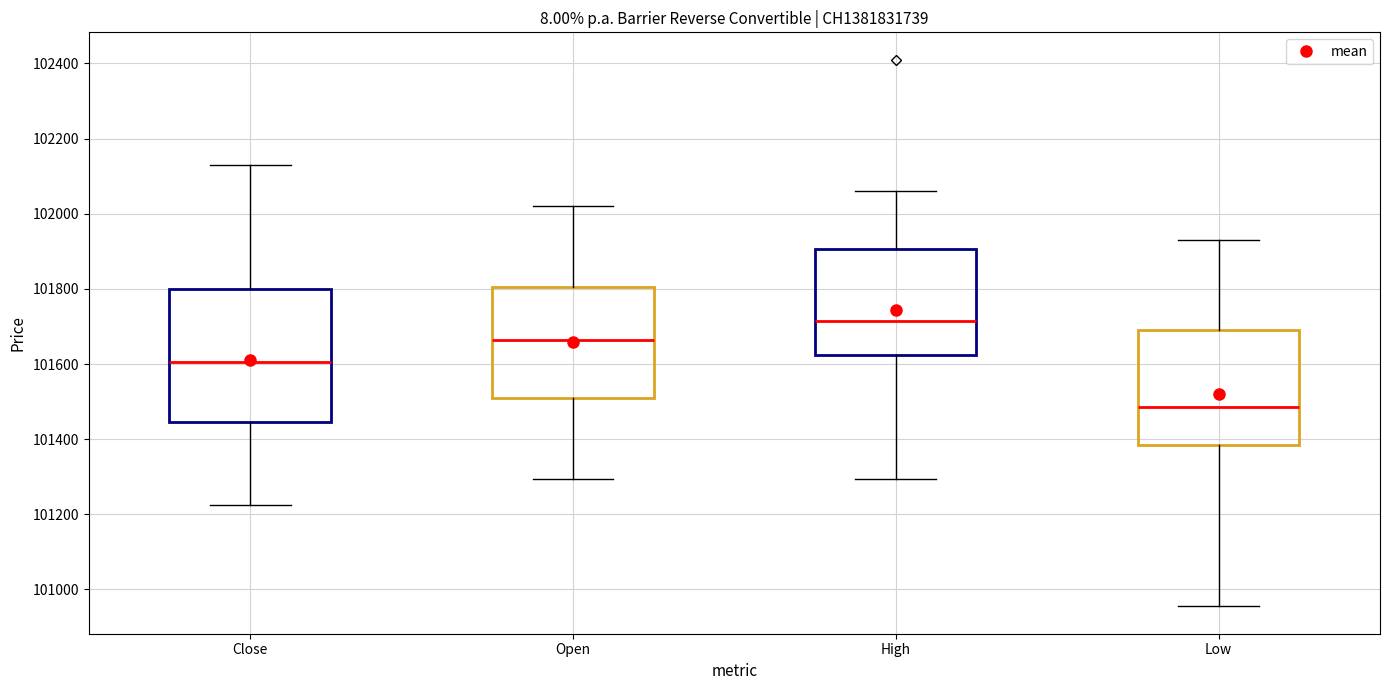

Comparing the boxes themselves (not the whiskers), which one is the tallest?

Close